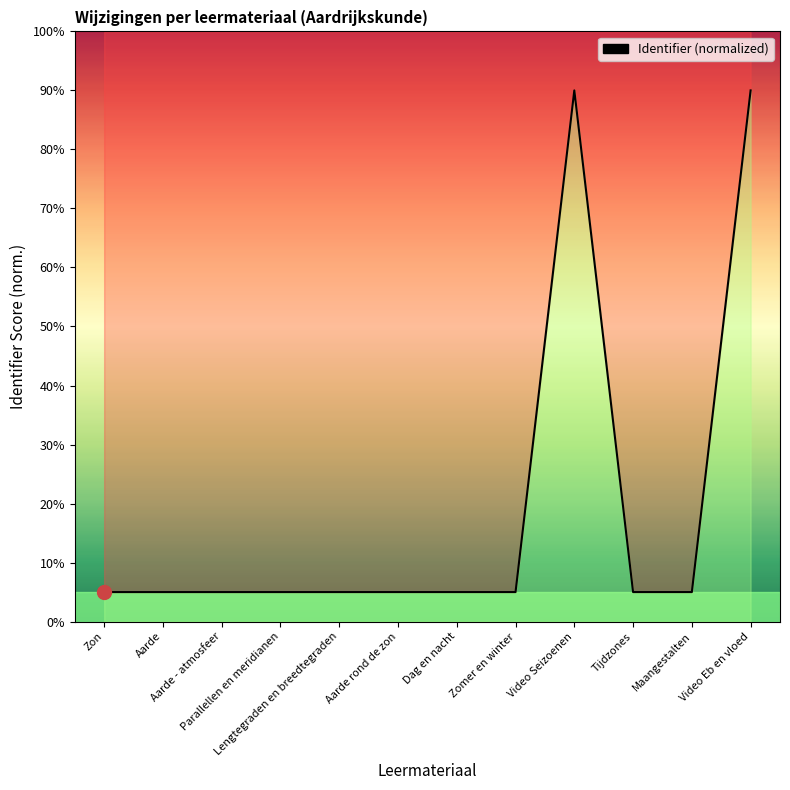

What position from the right is Lengtegraden en breedtegraden?

8